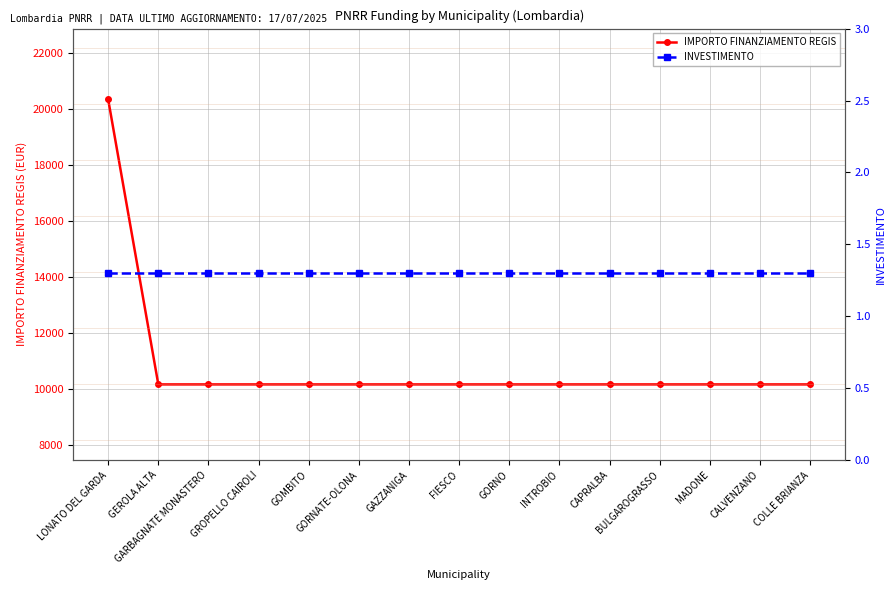

How many series are shown in this chart?

2